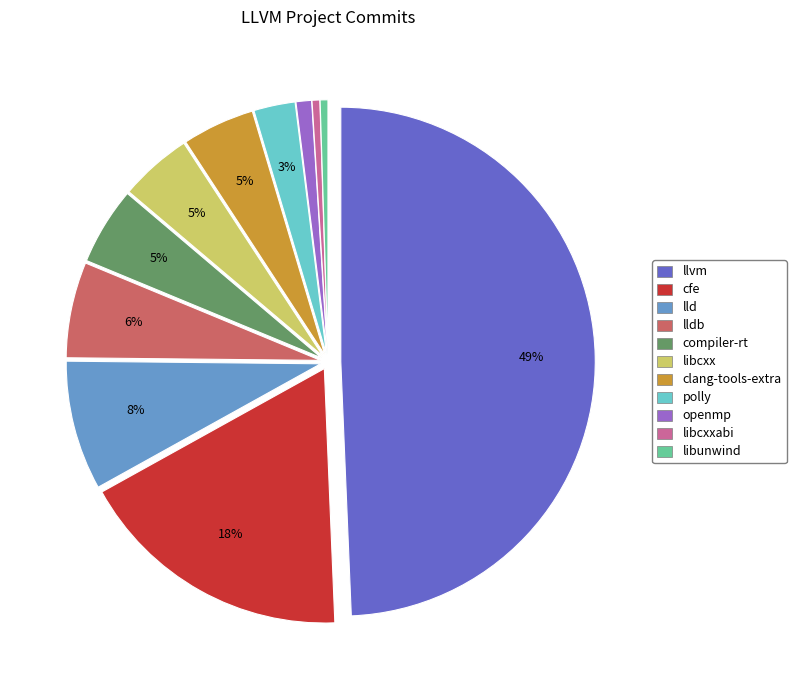

Is the sum of lld and libunwind greater than half?

No